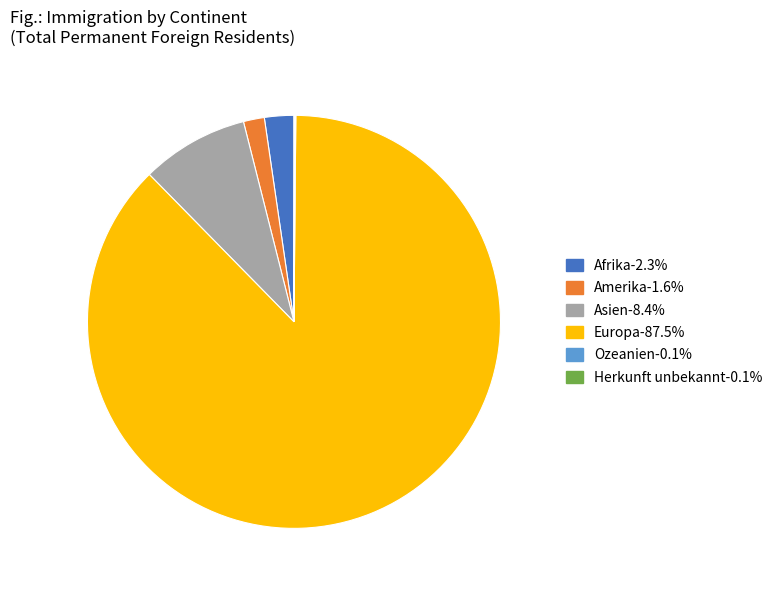

Is there any slice that represents more than half of the pie?

Yes